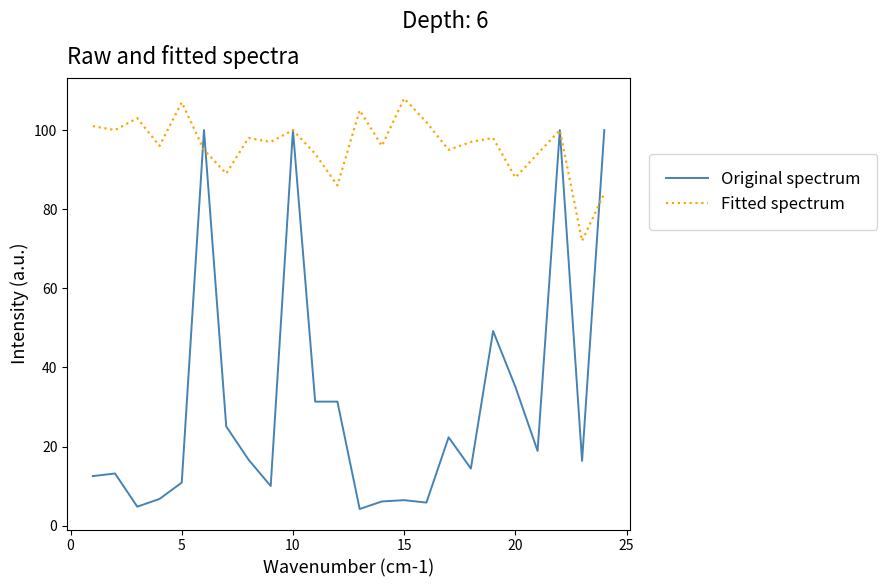

Which series has the largest total across all categories?

Fitted spectrum